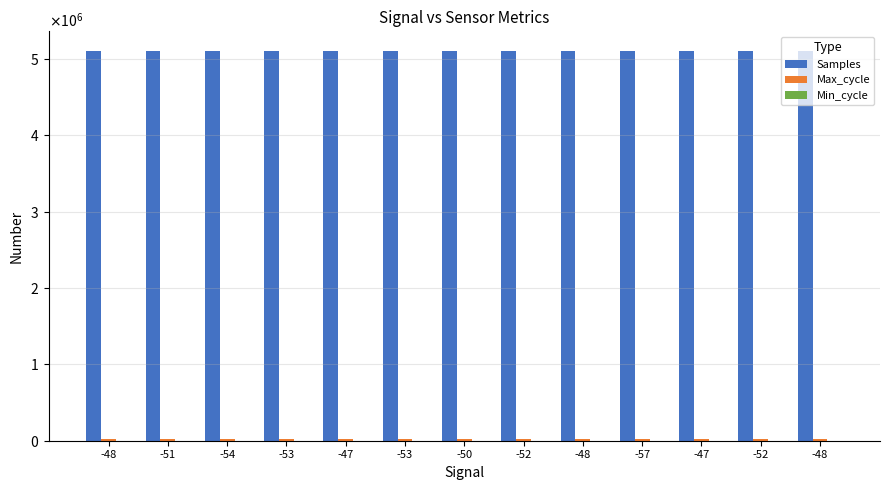

Does the chart contain stacked bars?

No